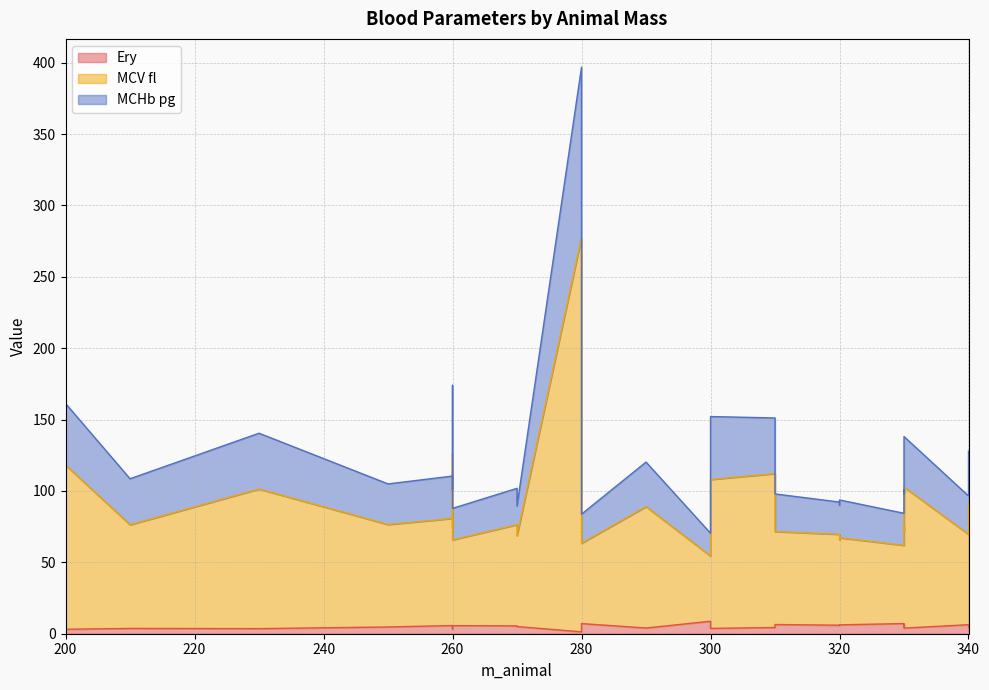

True or false: MCHb pg and MCV fl intersect in this chart.

False